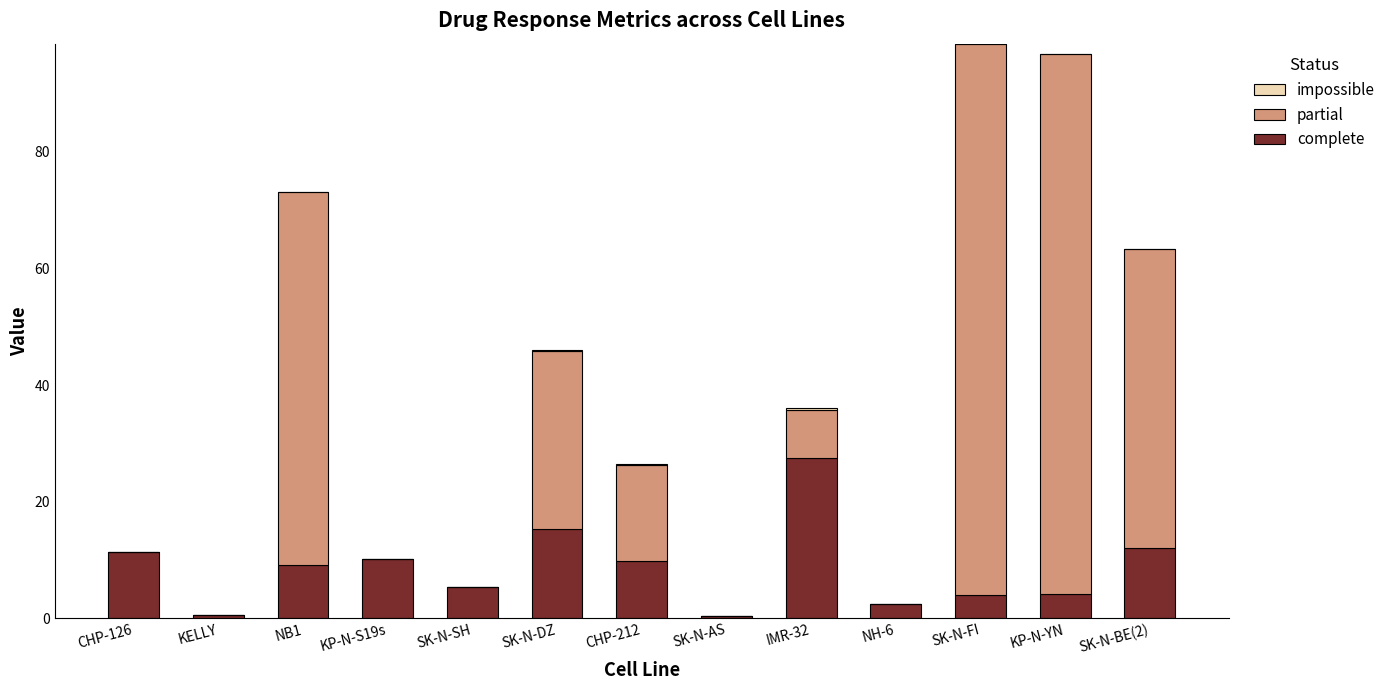

The value of complete at SK-N-DZ is 15.2. True or false?

True